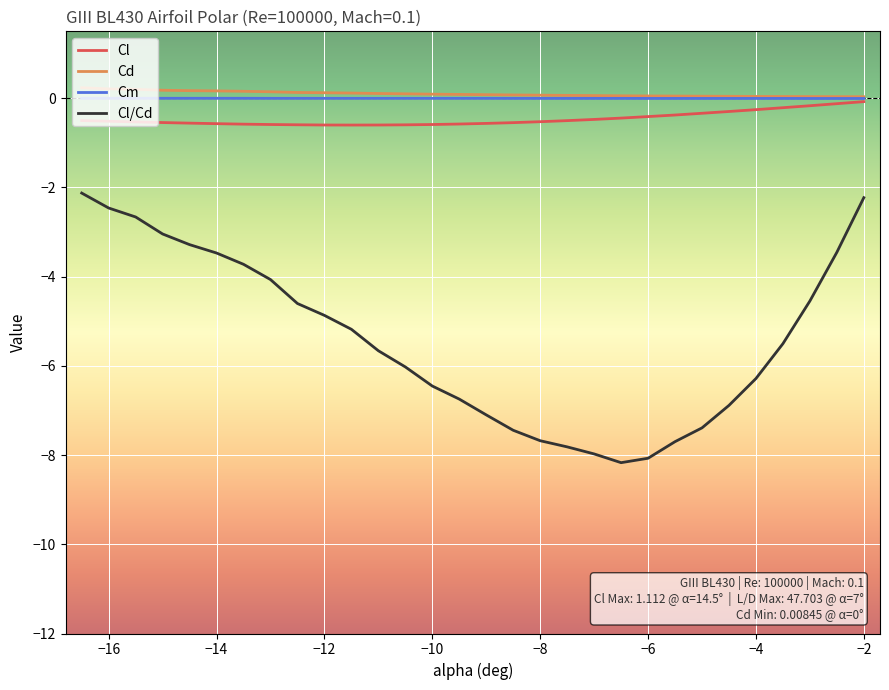

Does the chart display data point markers on the line(s)?

No